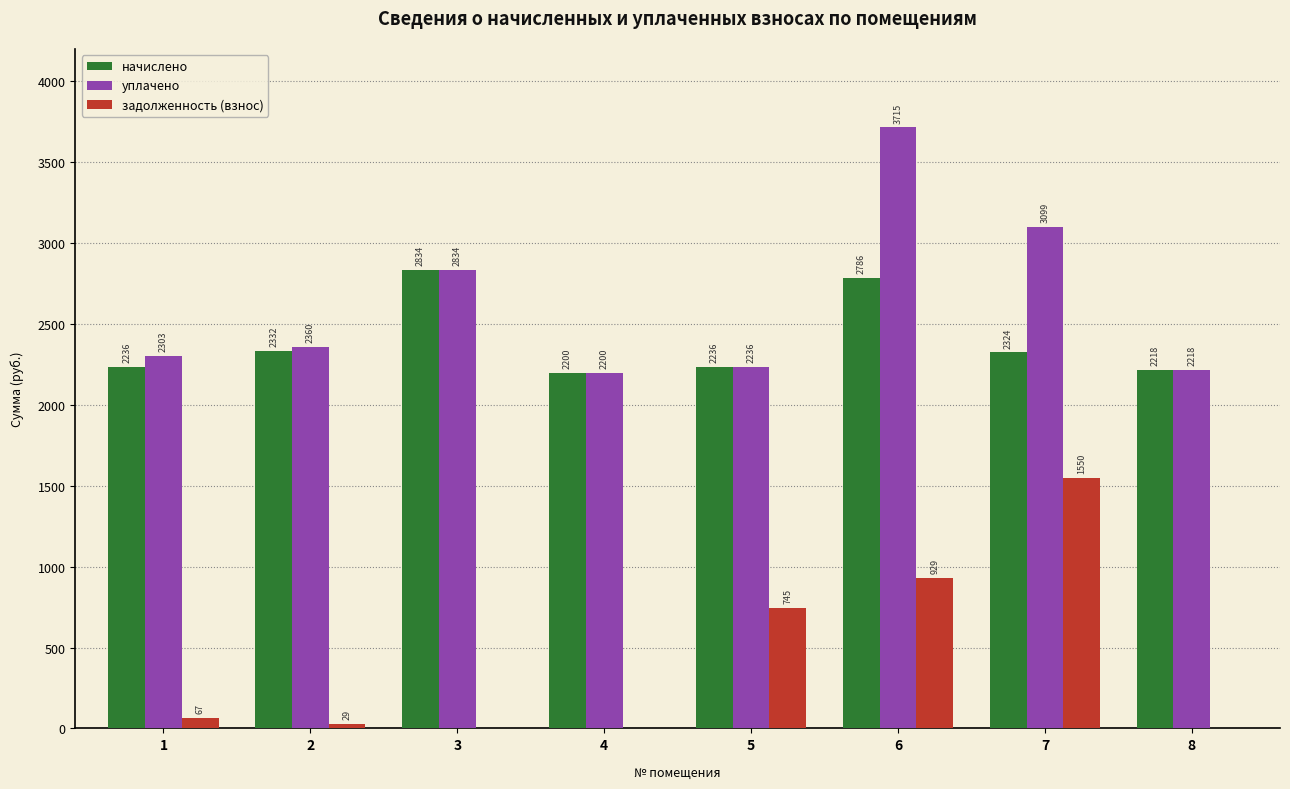

What is the highest value of the уплачено series?

3714.9